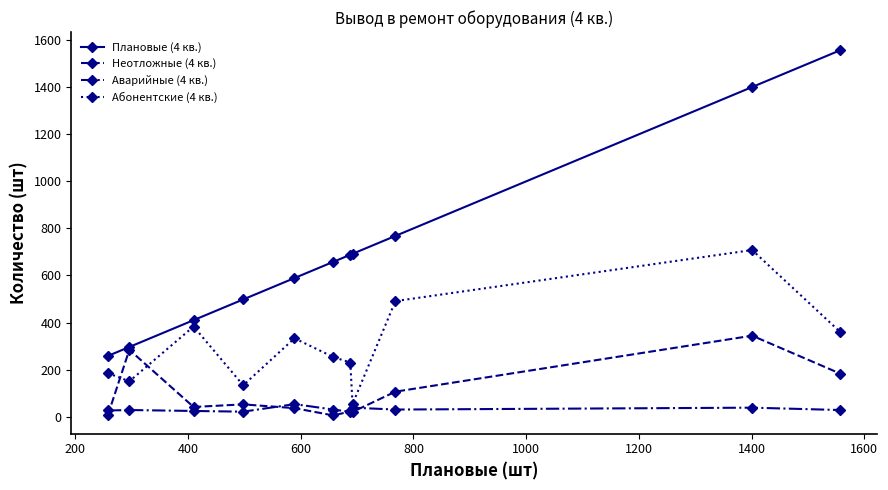

Which series has the largest total across all categories?

Плановые (4 кв.)